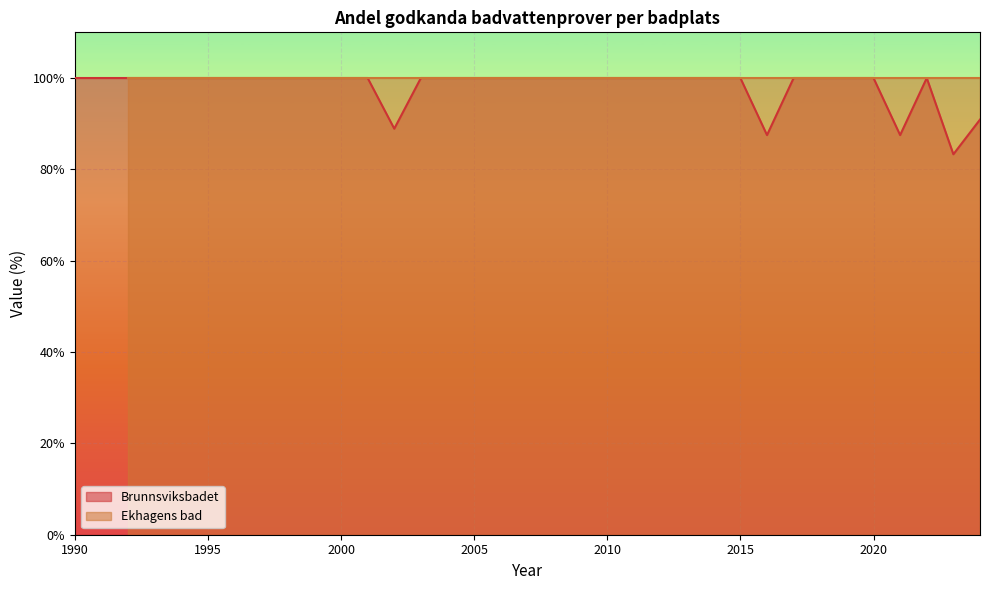

Approximately how many times larger is the value at 2012 compared to 2000?

1.0